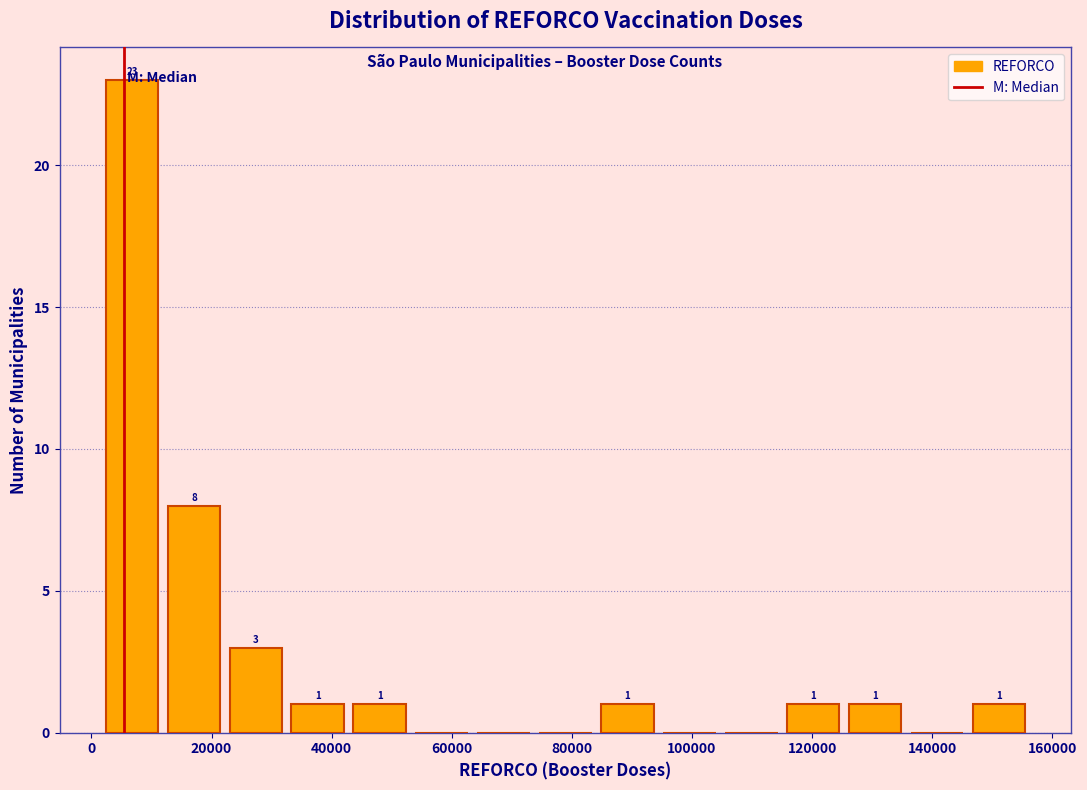

Over which range of the x-axis is the bar tallest?

2000 to 12000